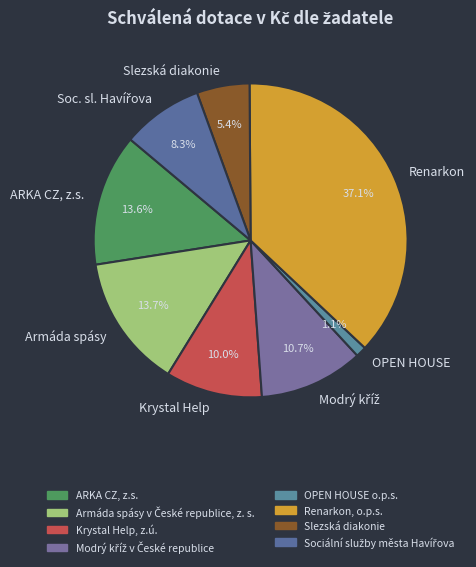

What is the ratio of the value at ARKA CZ, z.s. to the value at Krystal Help?

1.4